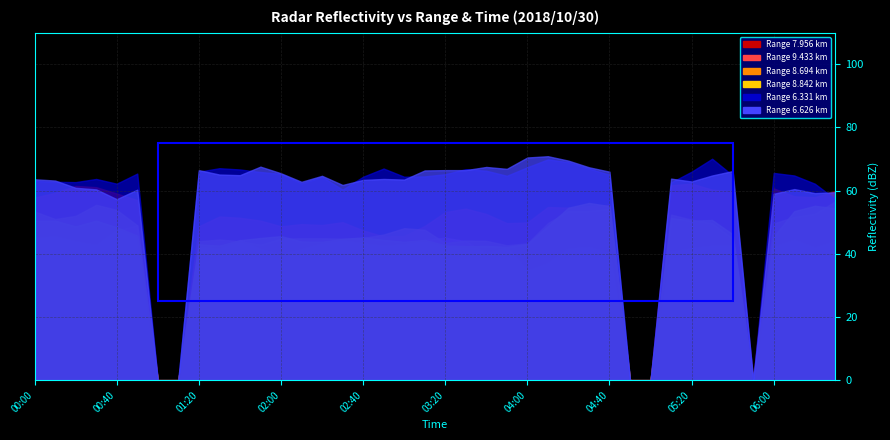

What is the label of the 37th point from the left?

2018/10/30 06:00